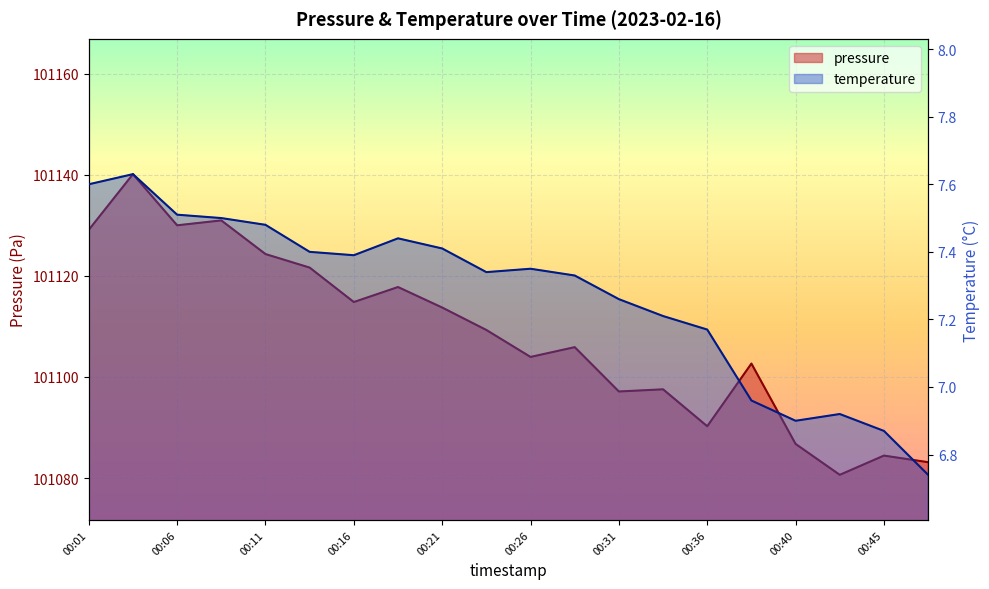

List the series in order of their overall mean, highest first.

pressure, temperature